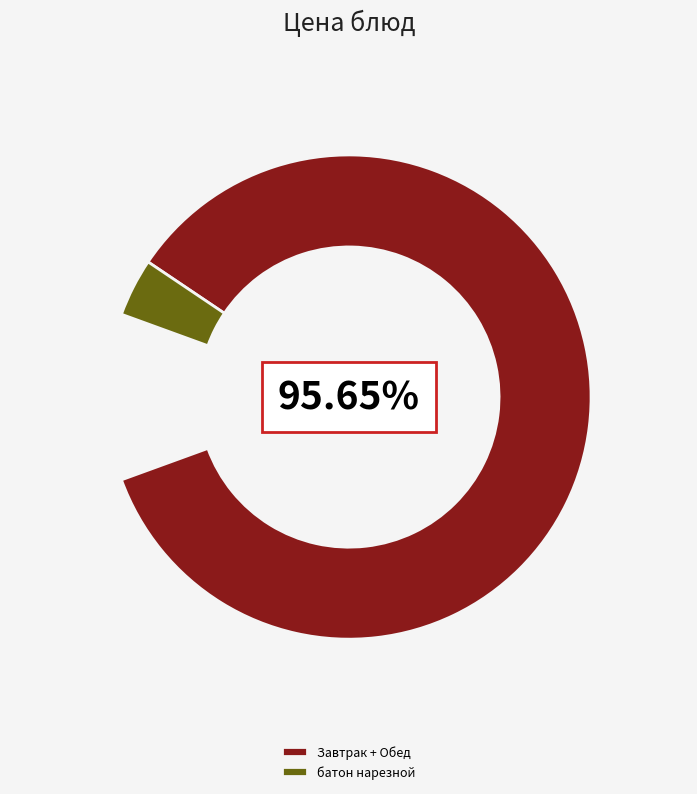

To the nearest percent, what is the difference between the largest and smallest slice percentages?

23%